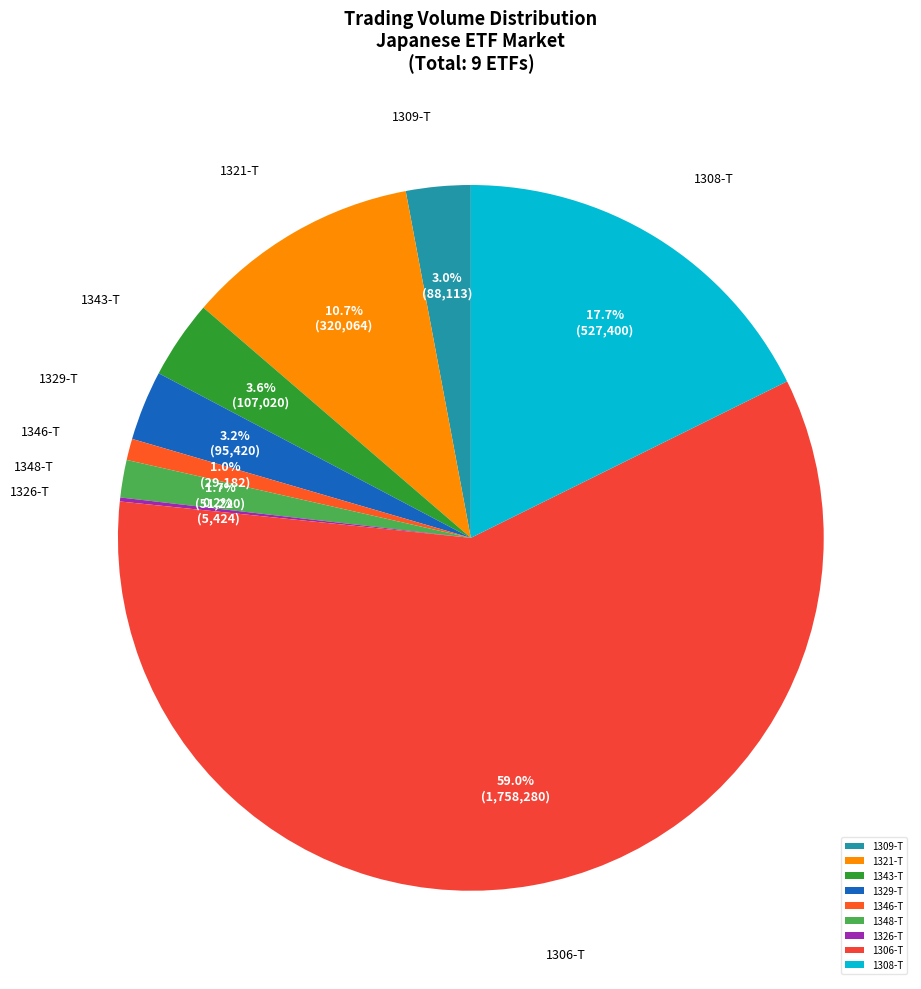

To the nearest percent, what is the difference between the largest and smallest slice percentages?

59%